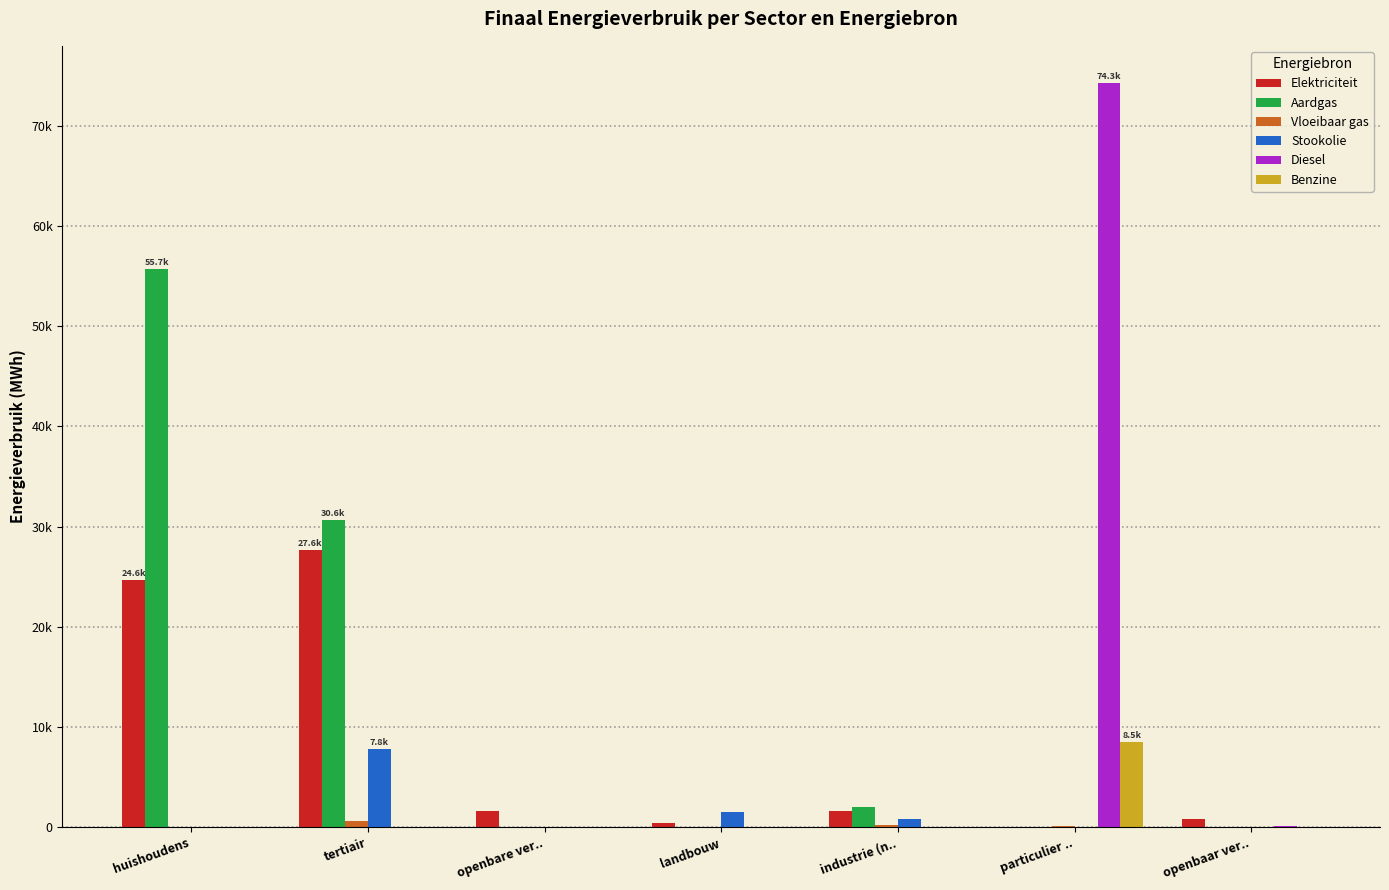

Reading left to right, extract all data points from this chart.

Elektriciteit: huishoudens=24647.2	tertiair=27612.3	openbare ver..=1564.7	landbouw=416.9	industrie (n..=1626.8	particulier ..=14.5	openbaar ver..=792.0
Aardgas: huishoudens=55679.0	tertiair=30631.6	openbare ver..=0.0	landbouw=43.1	industrie (n..=1965.4	particulier ..=30.6	openbaar ver..=0.0
Vloeibaar gas: huishoudens=0.0	tertiair=601.8	openbare ver..=0.0	landbouw=10.7	industrie (n..=224.2	particulier ..=134.4	openbaar ver..=0.0
Stookolie: huishoudens=0.0	tertiair=7771.1	openbare ver..=0.0	landbouw=1523.7	industrie (n..=848.2	particulier ..=0.0	openbaar ver..=0.0
Diesel: huishoudens=0.0	tertiair=0.0	openbare ver..=0.0	landbouw=0.0	industrie (n..=0.0	particulier ..=74252.1	openbaar ver..=162.0
Benzine: huishoudens=0.0	tertiair=0.0	openbare ver..=0.0	landbouw=0.0	industrie (n..=0.0	particulier ..=8452.7	openbaar ver..=0.0